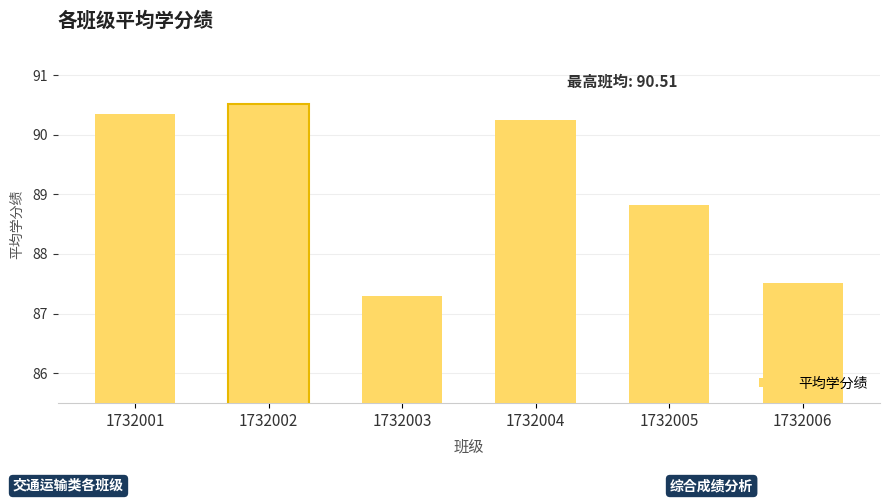

What is the average value?

89.1